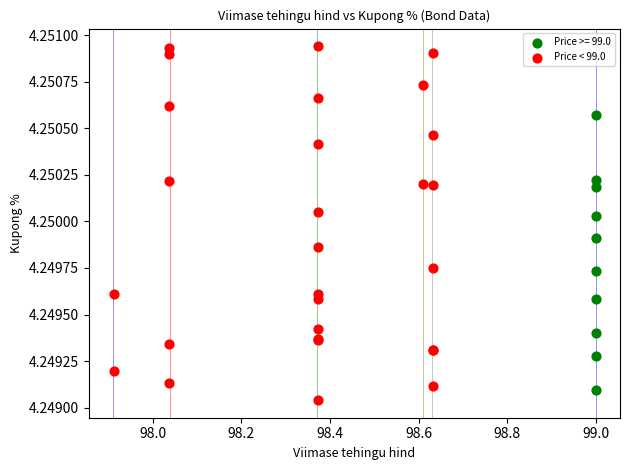

Which series has the widest spread of Y values?

Price < 99.0